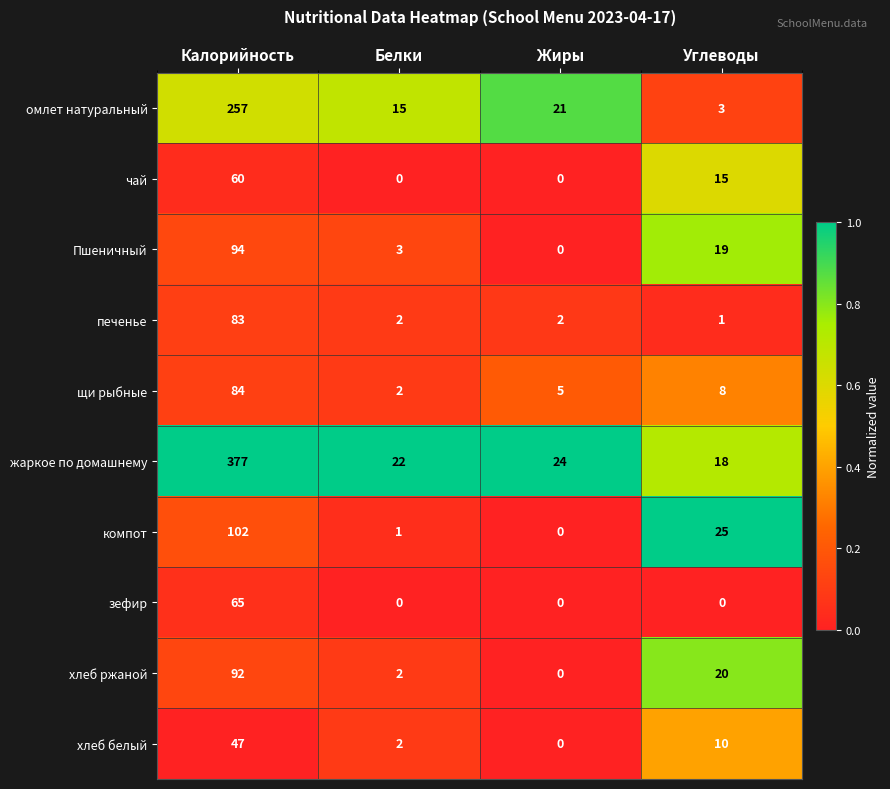

Which category has the highest value across all series?

Калорийность